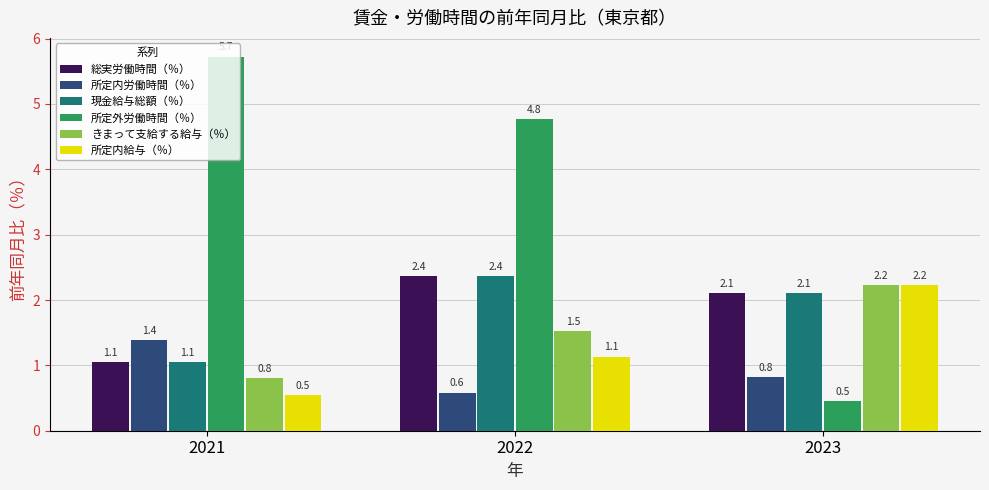

What is the difference between the 現金給与総額（％） values at 2022 and 2021?

1.3